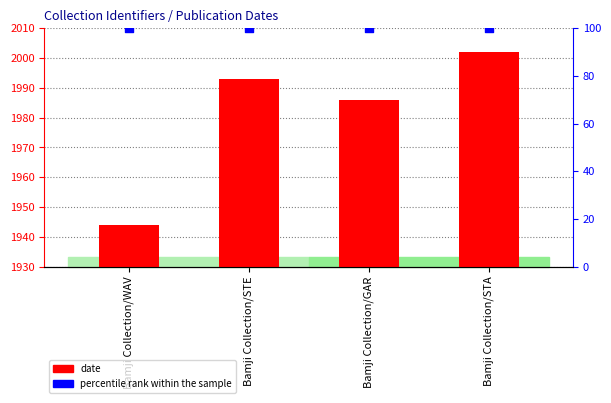

Which series has the widest spread of Y values?

date